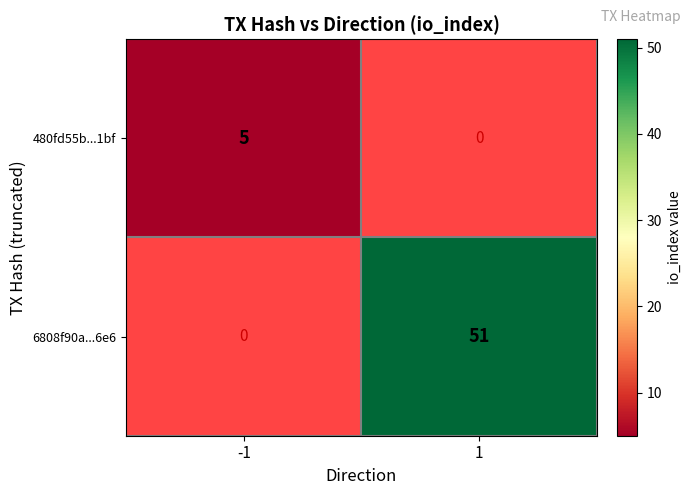

What is the maximum value shown in the chart?

51.0